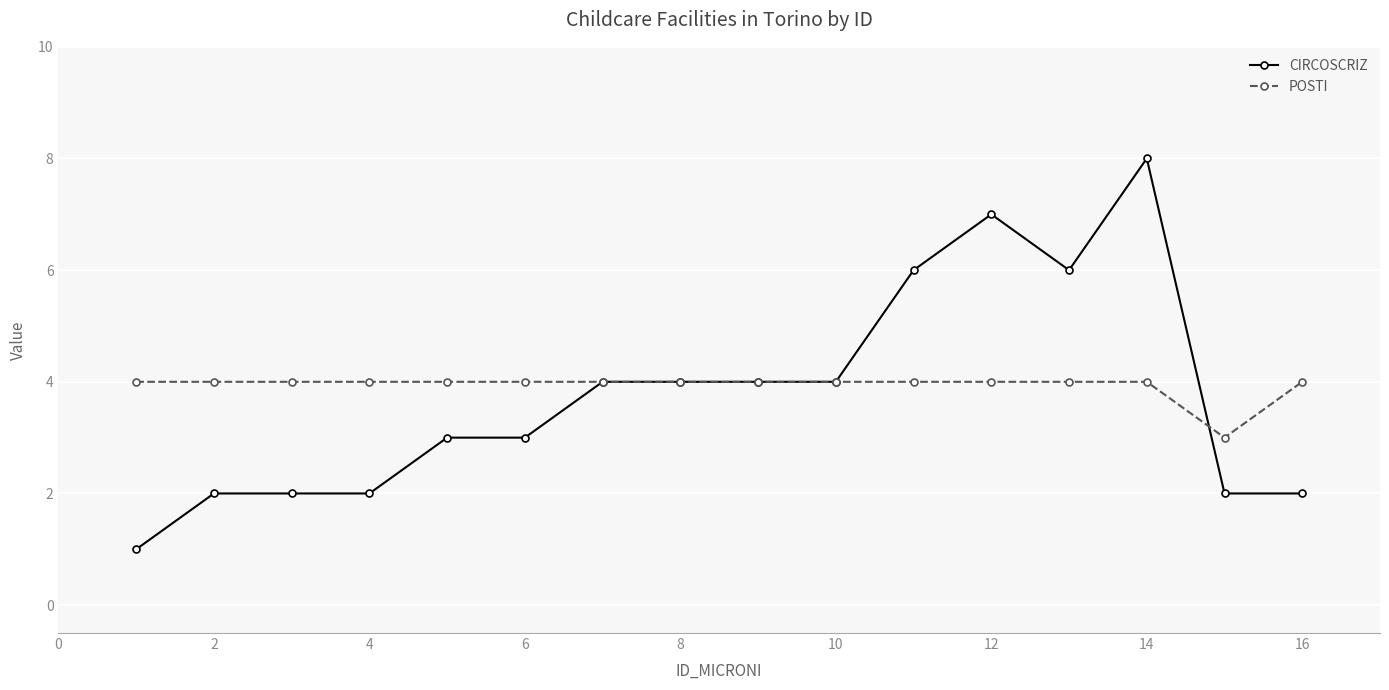

Reading right to left, extract all data points from this chart.

CIRCOSCRIZ: 2	2	8	6	7	6	4	4	4	4	3	3	2	2	2	1
POSTI: 4	3	4	4	4	4	4	4	4	4	4	4	4	4	4	4